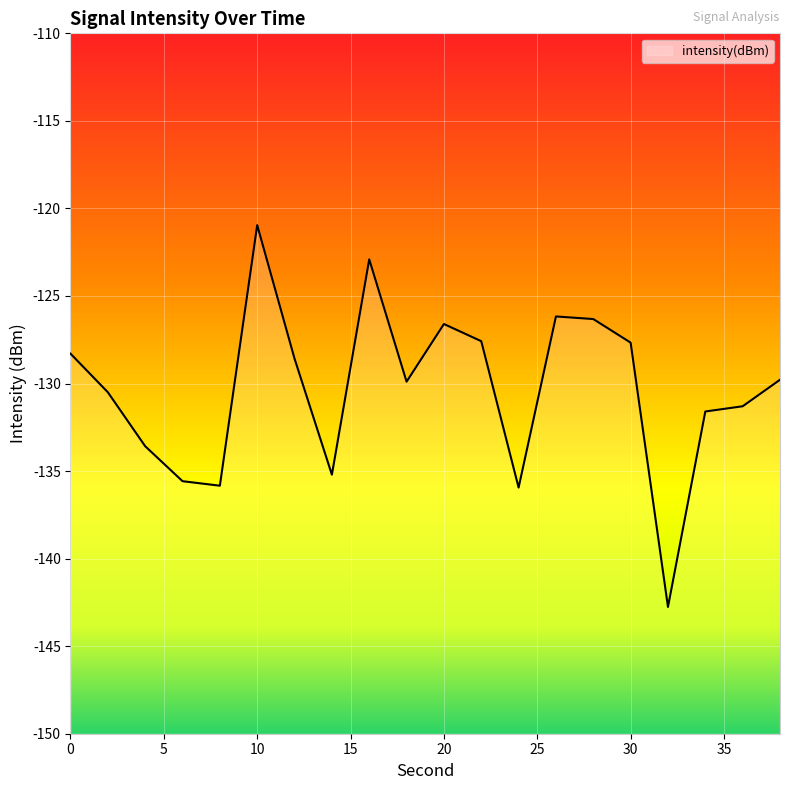

What is the value of the 19th point from the left?

-131.3